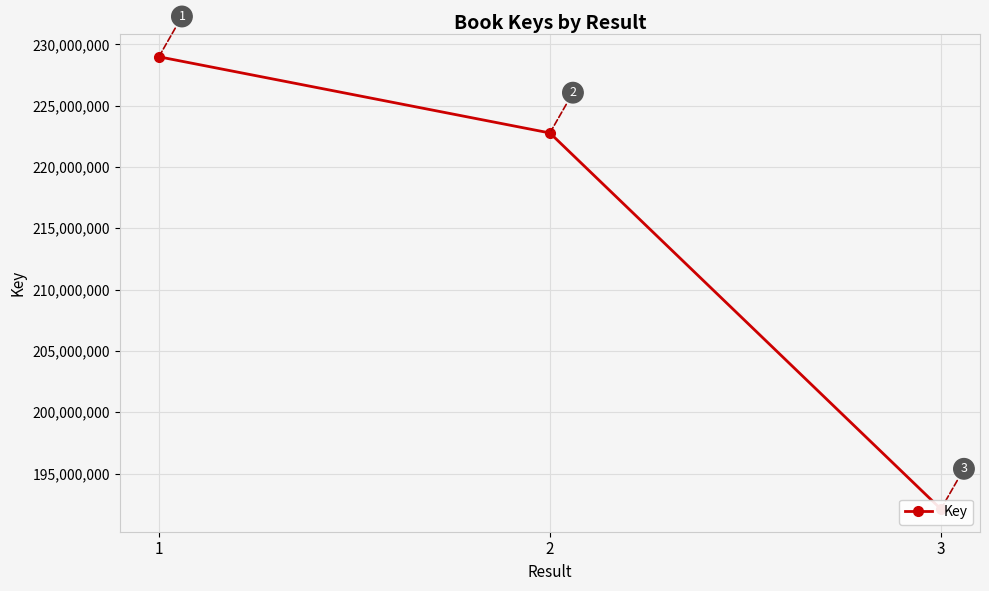

List the labels in order of value, largest first.

1, 2, 3